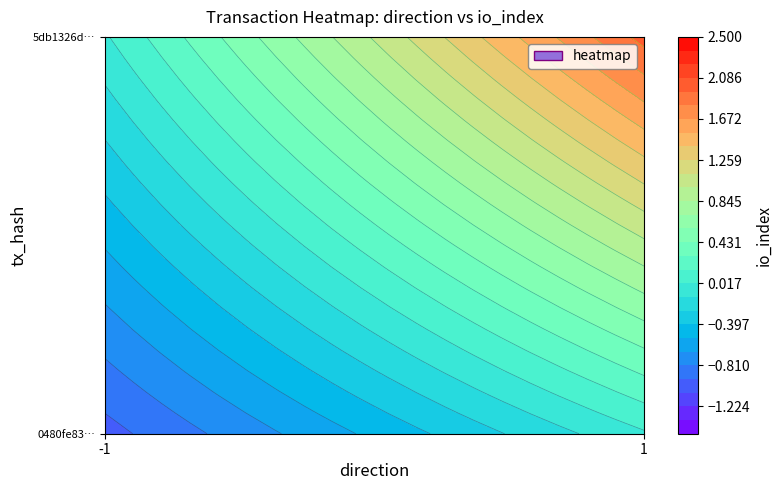

At which category is the sum across all series the highest?

1